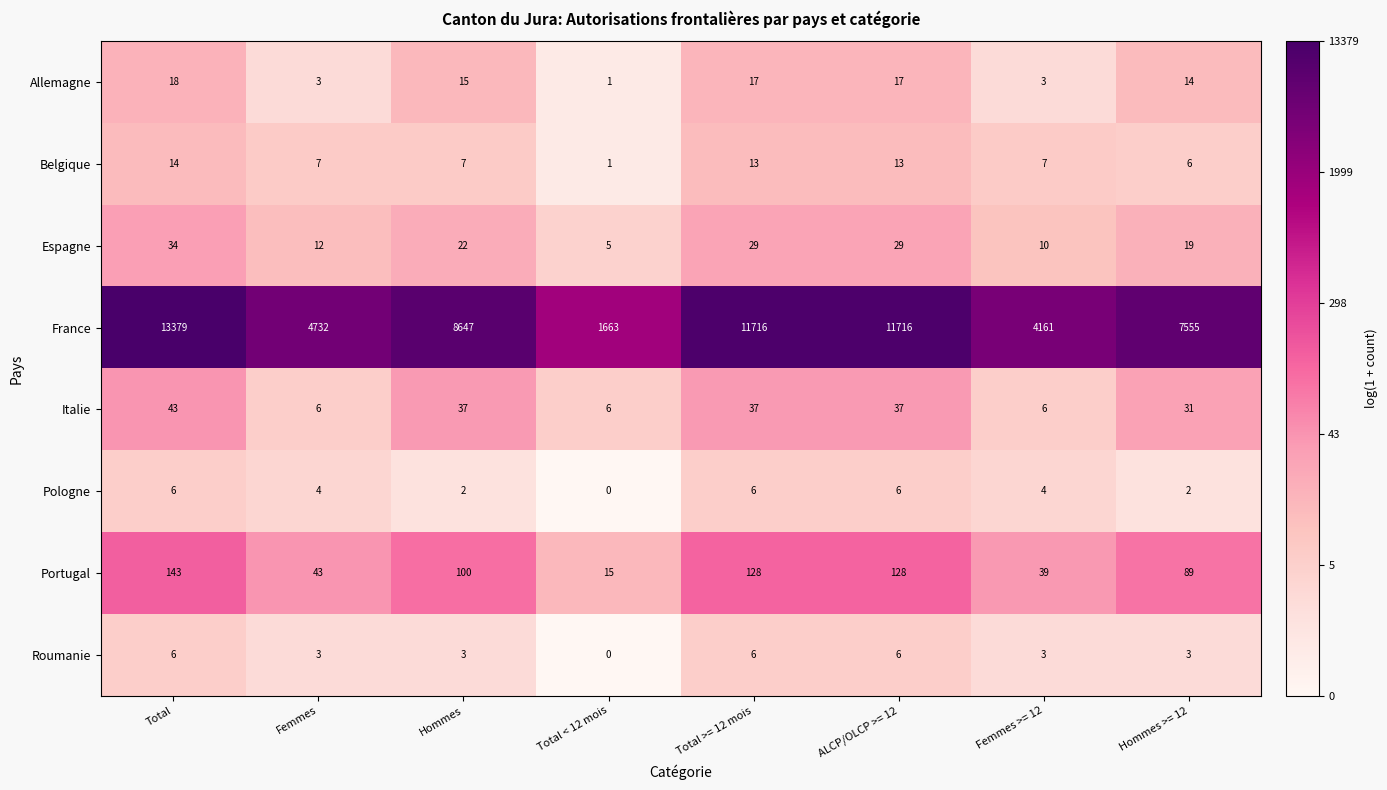

What is the total value across all series at Femmes?

4810